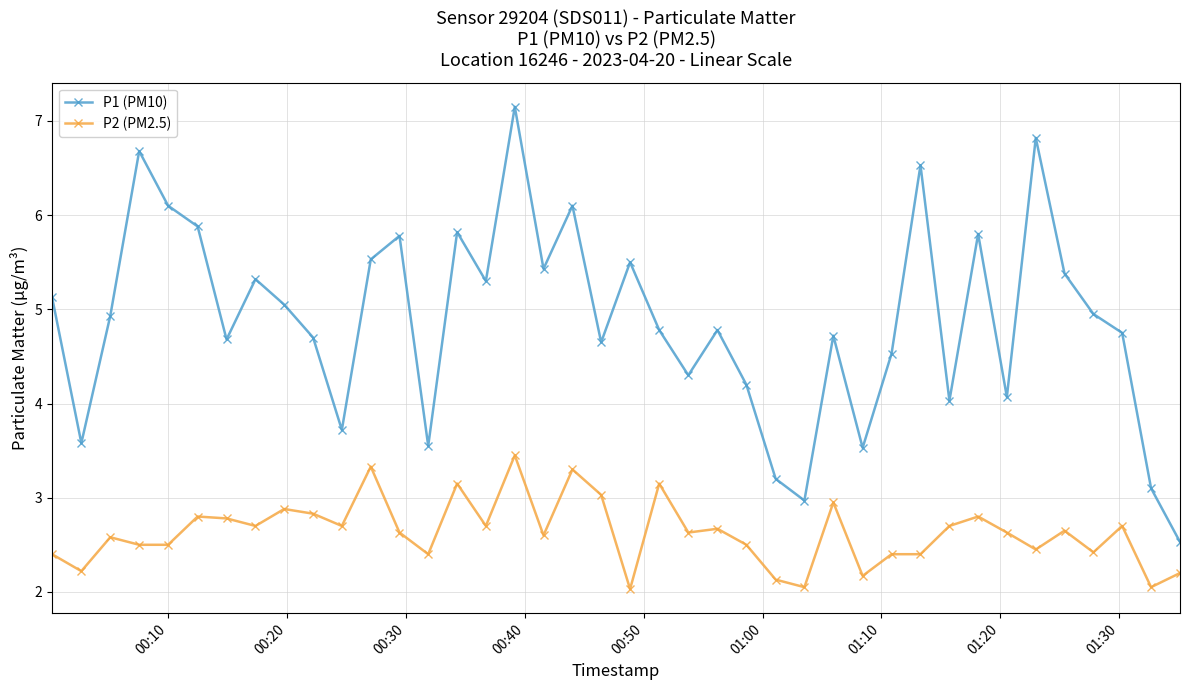

List the series in order of their peak value, lowest first.

P2 (PM2.5), P1 (PM10)